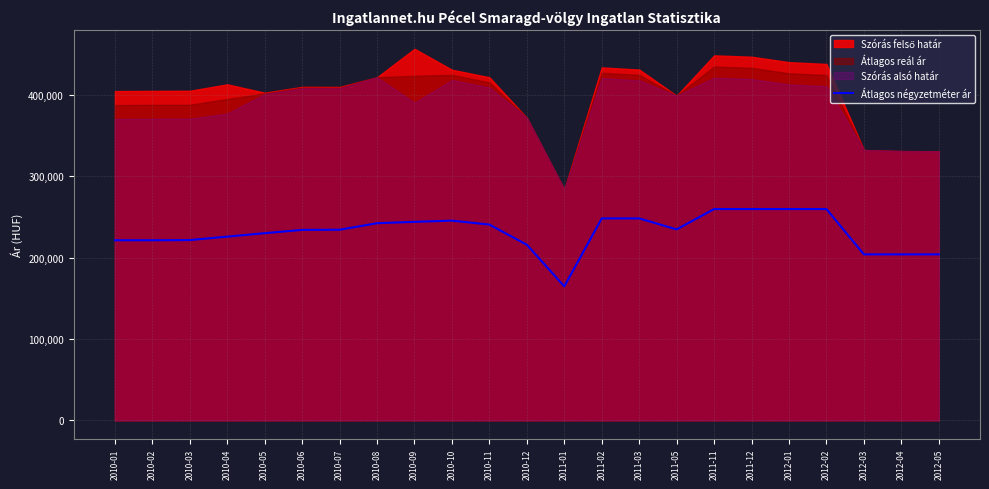

At which category does the chart reach its minimum across all series?

2011-01